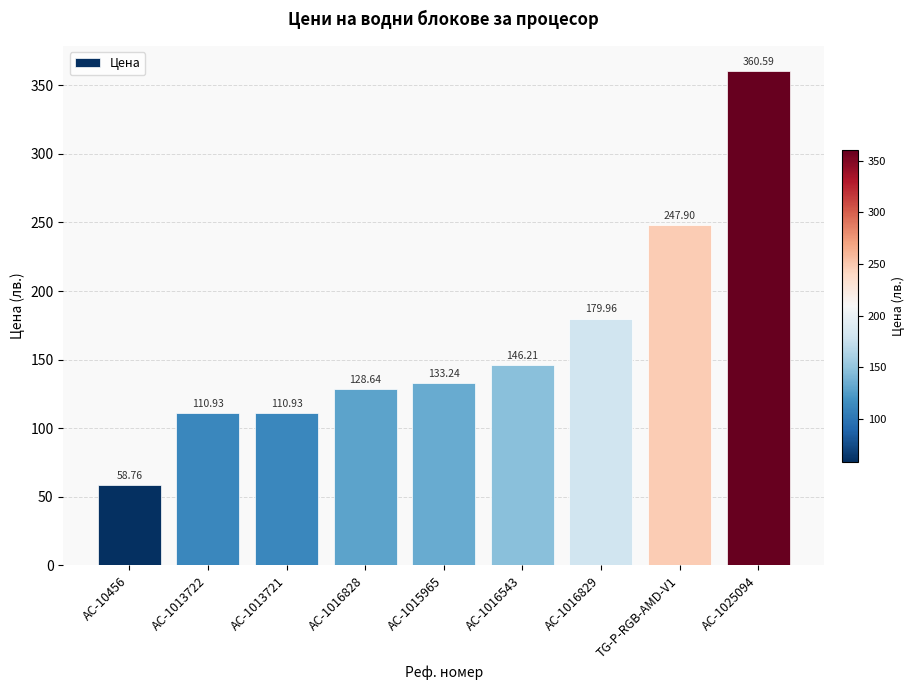

What is the difference between the second highest and minimum values?

189.1